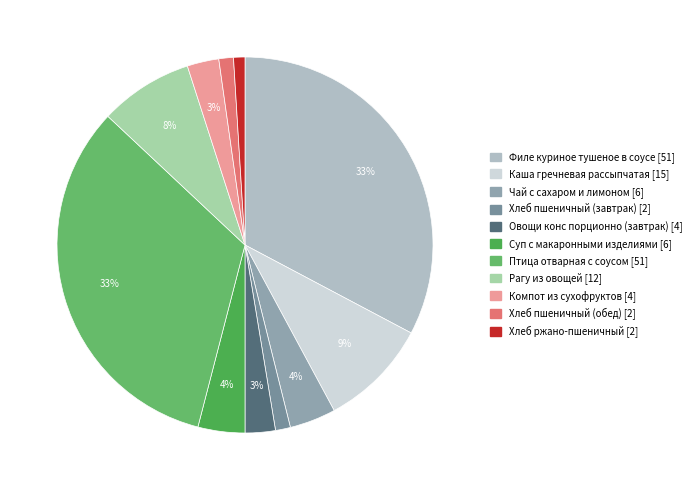

To the nearest percent, what is the average slice percentage?

9%